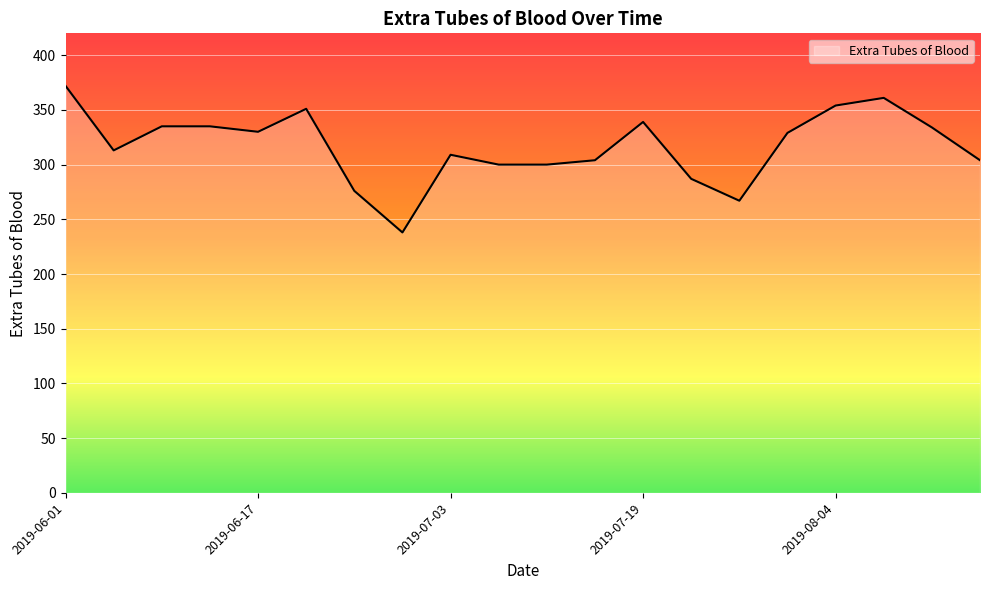

What is the difference between the maximum and minimum values?

134